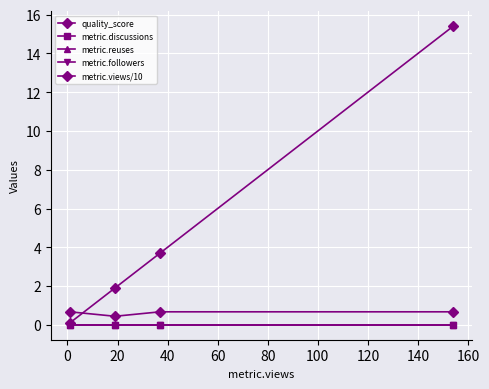

Is this an area chart (filled region under the line)?

No